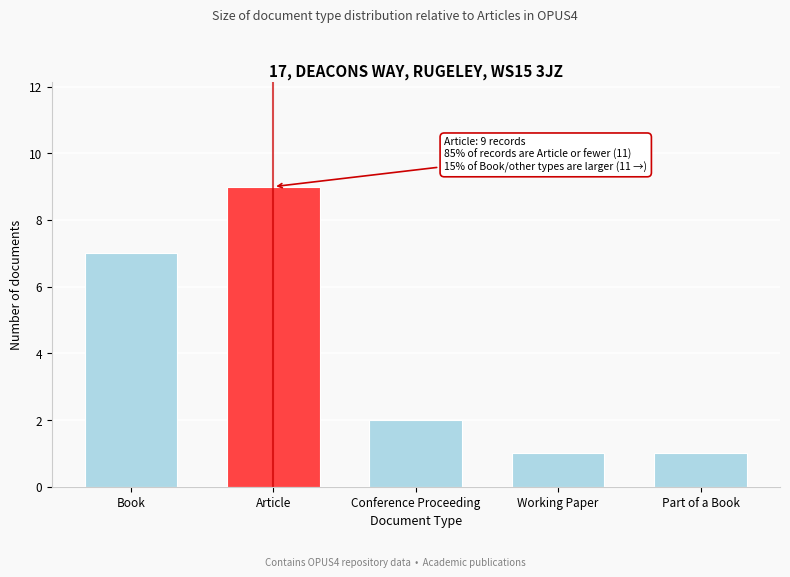

Reading right to left, what are all the values shown in this chart?

Part of a Book=1	Working Paper=1	Conference Proceeding=2	Article=9	Book=7